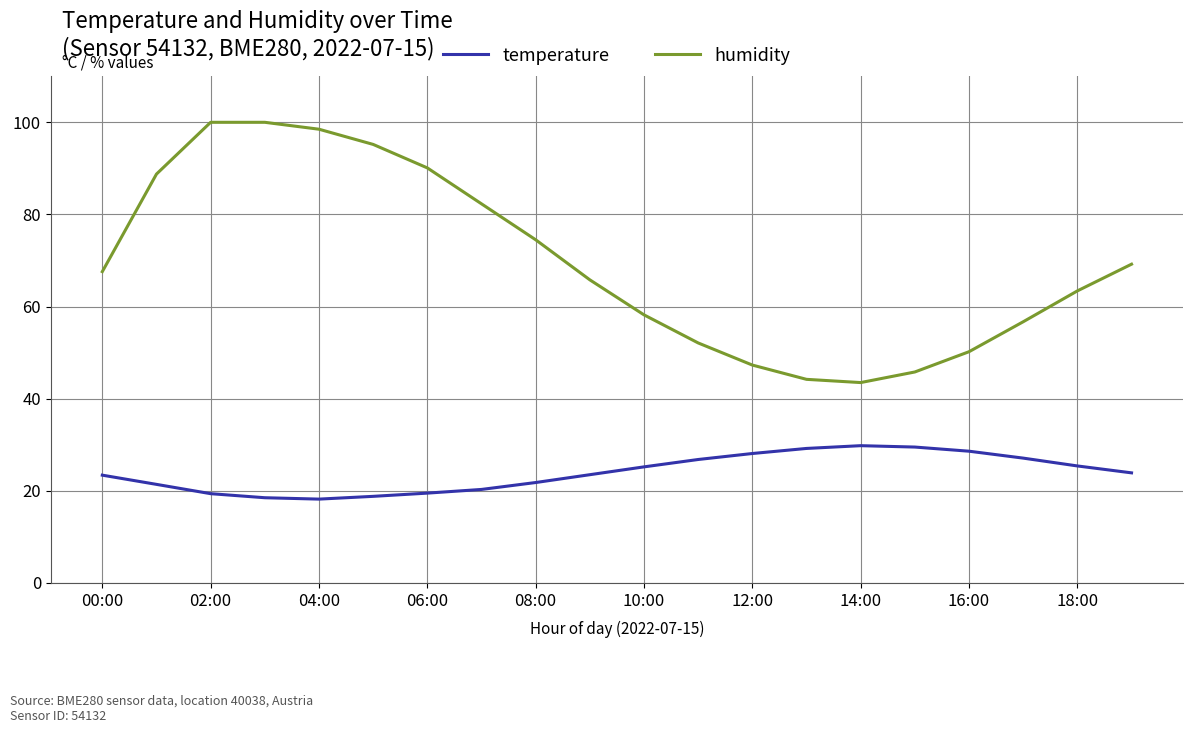

Is this an area chart (filled region under the line)?

No